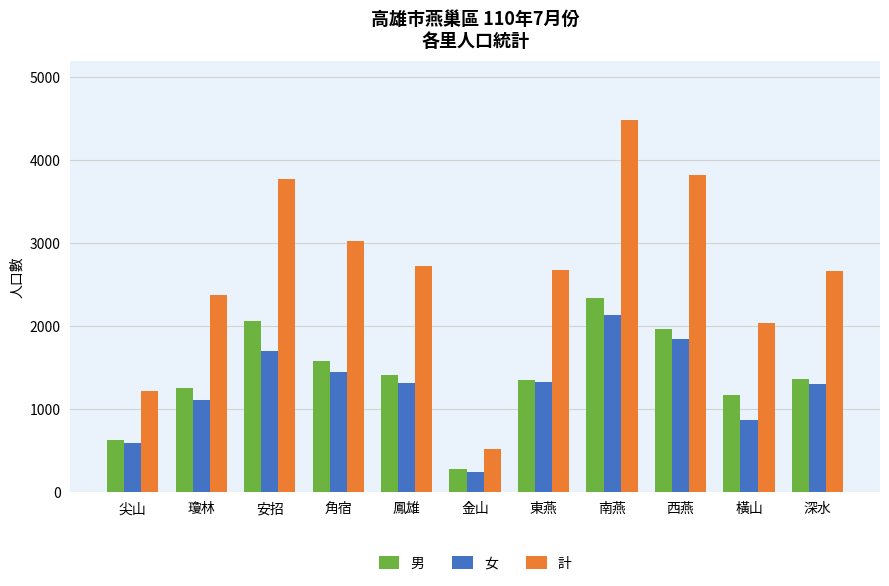

At which label does 計 first exceed 2673?

安招